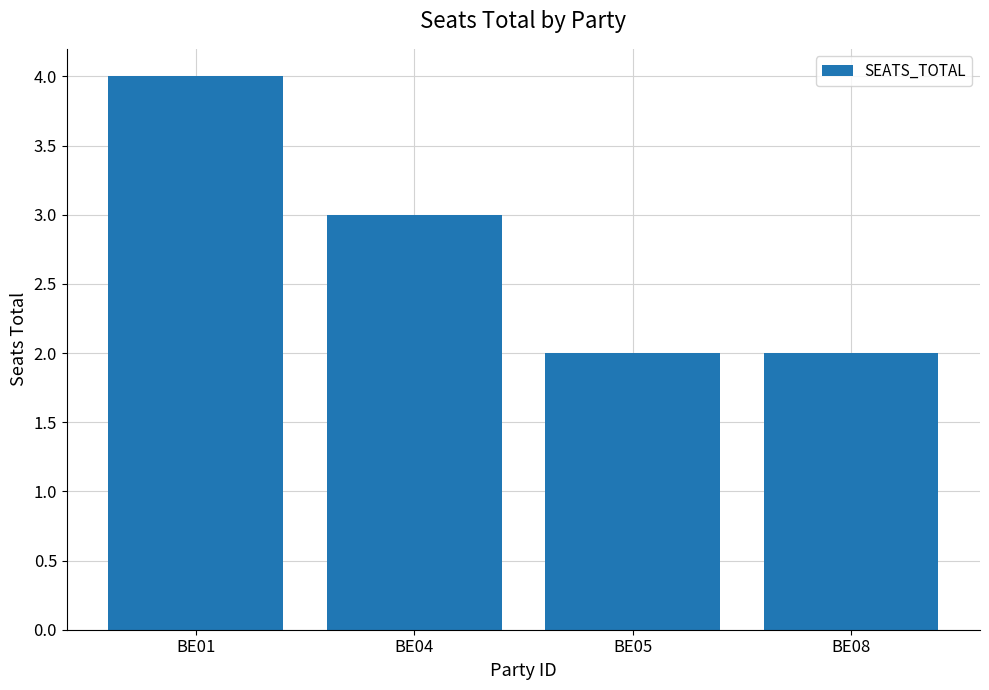

The chart shows a value of 3 at BE08. True or false?

False